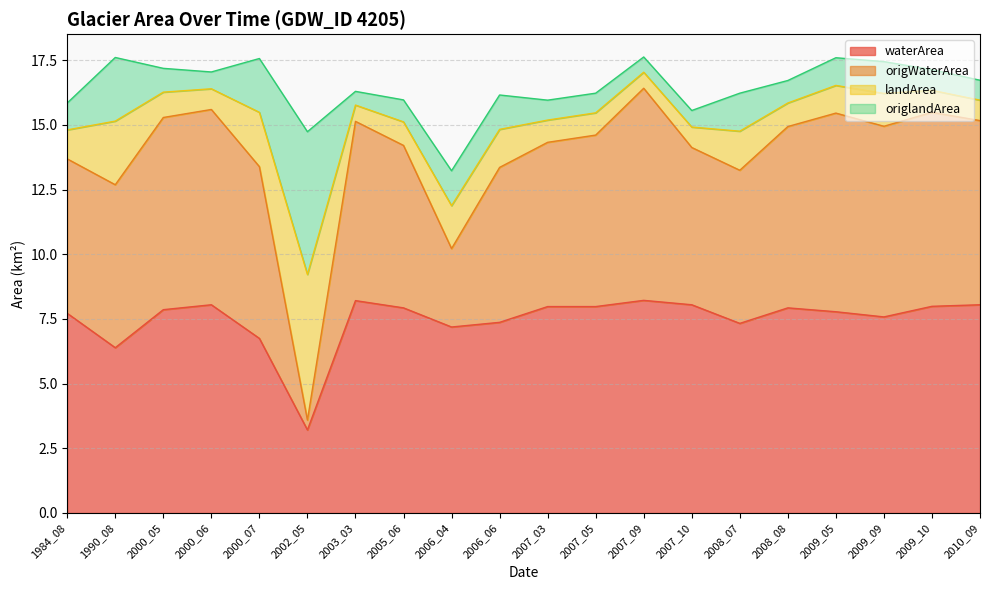

Is it true that waterArea equals 7.6 at 2009_09?

True